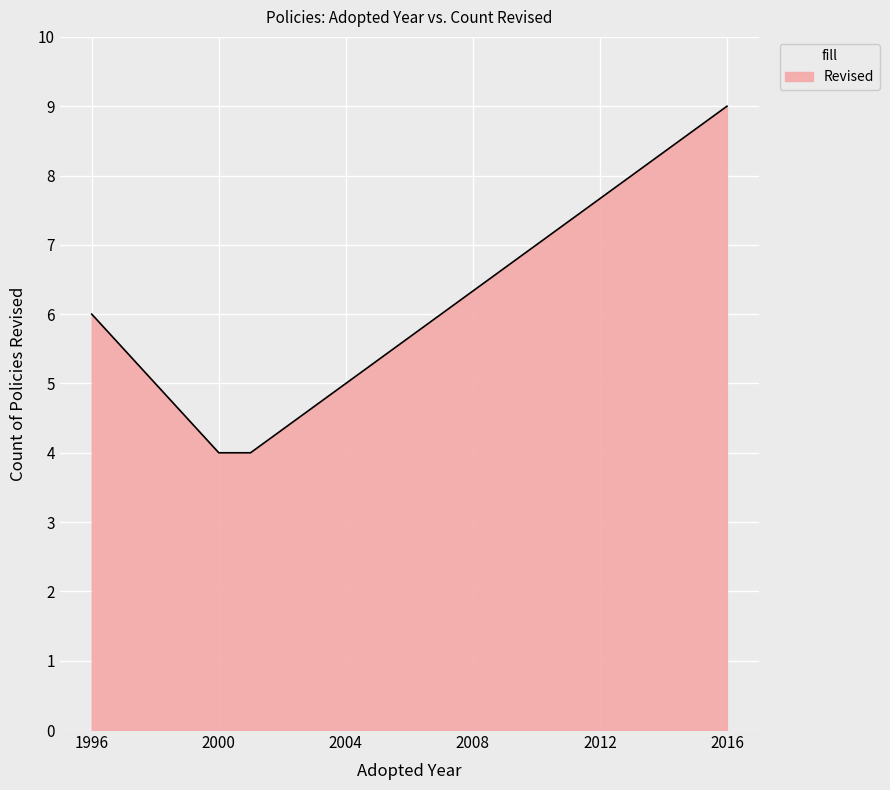

How many values are below 6?

2